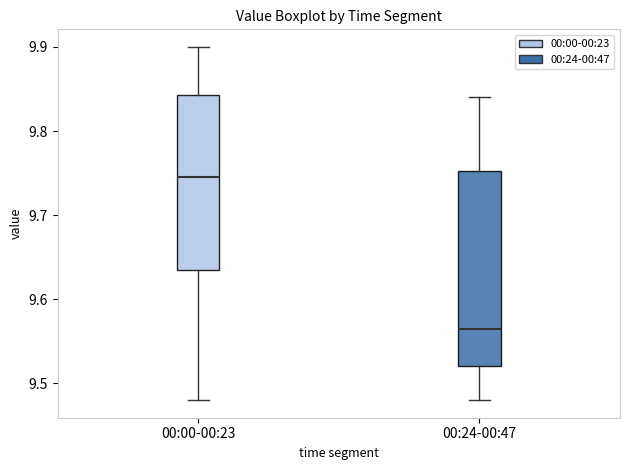

Which box's median line is the highest?

00:00-00:23